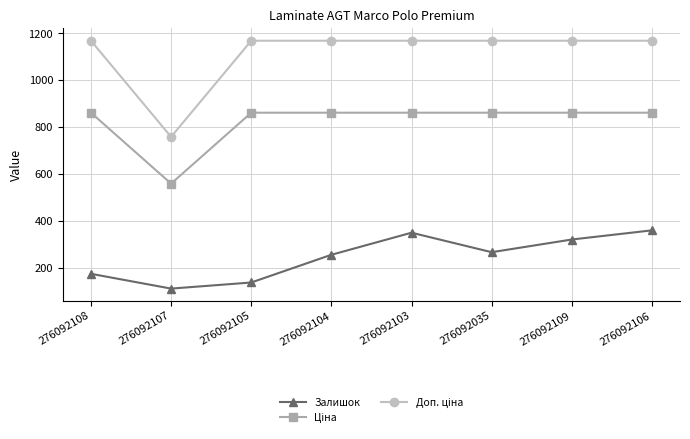

What is the average value of the Залишок series?

249.4